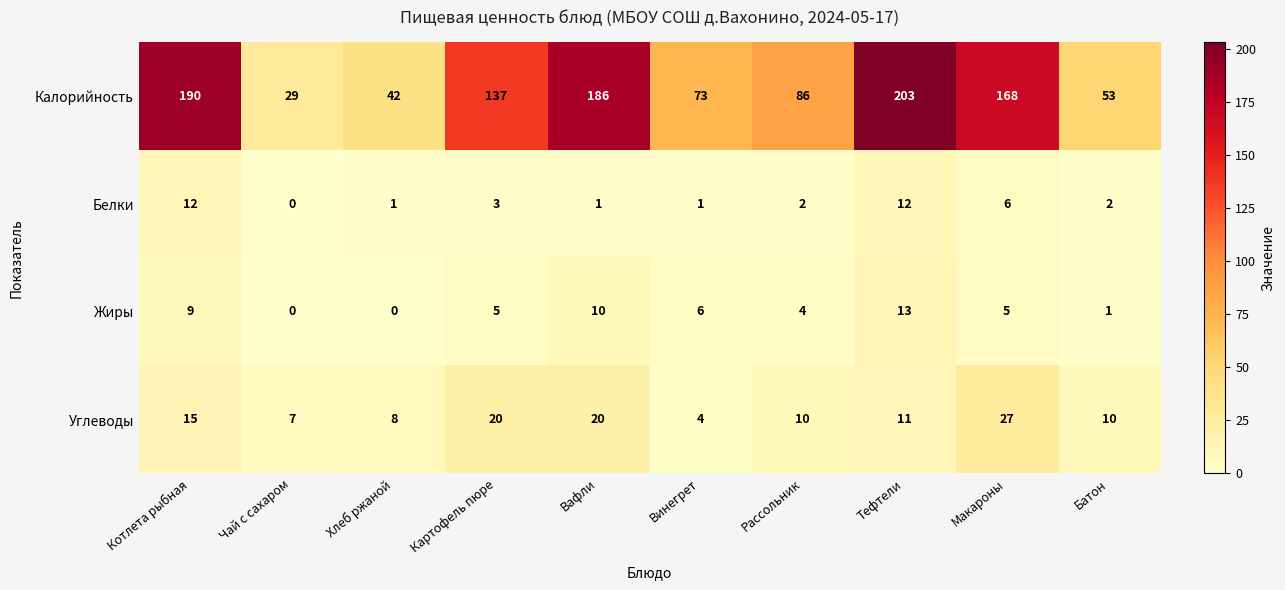

Rank the series at Вафли from highest to lowest value.

Калорийность, Углеводы, Жиры, Белки